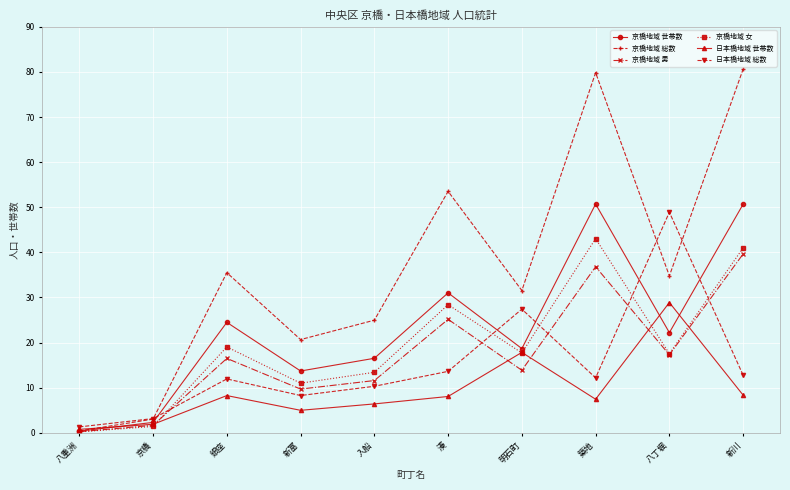

List the series in order of their peak value, lowest first.

日本橋地域 世帯数, 京橋地域 男, 京橋地域 女, 日本橋地域 総数, 京橋地域 世帯数, 京橋地域 総数